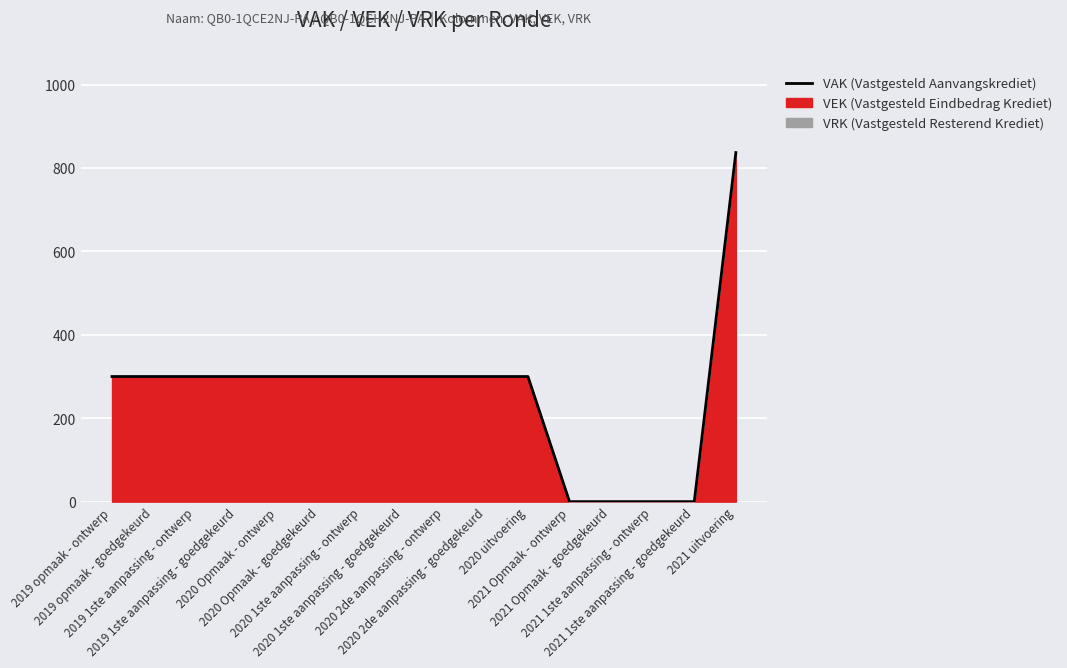

What is the label of the 3rd point from the right?

2021 1ste aanpassing - ontwerp